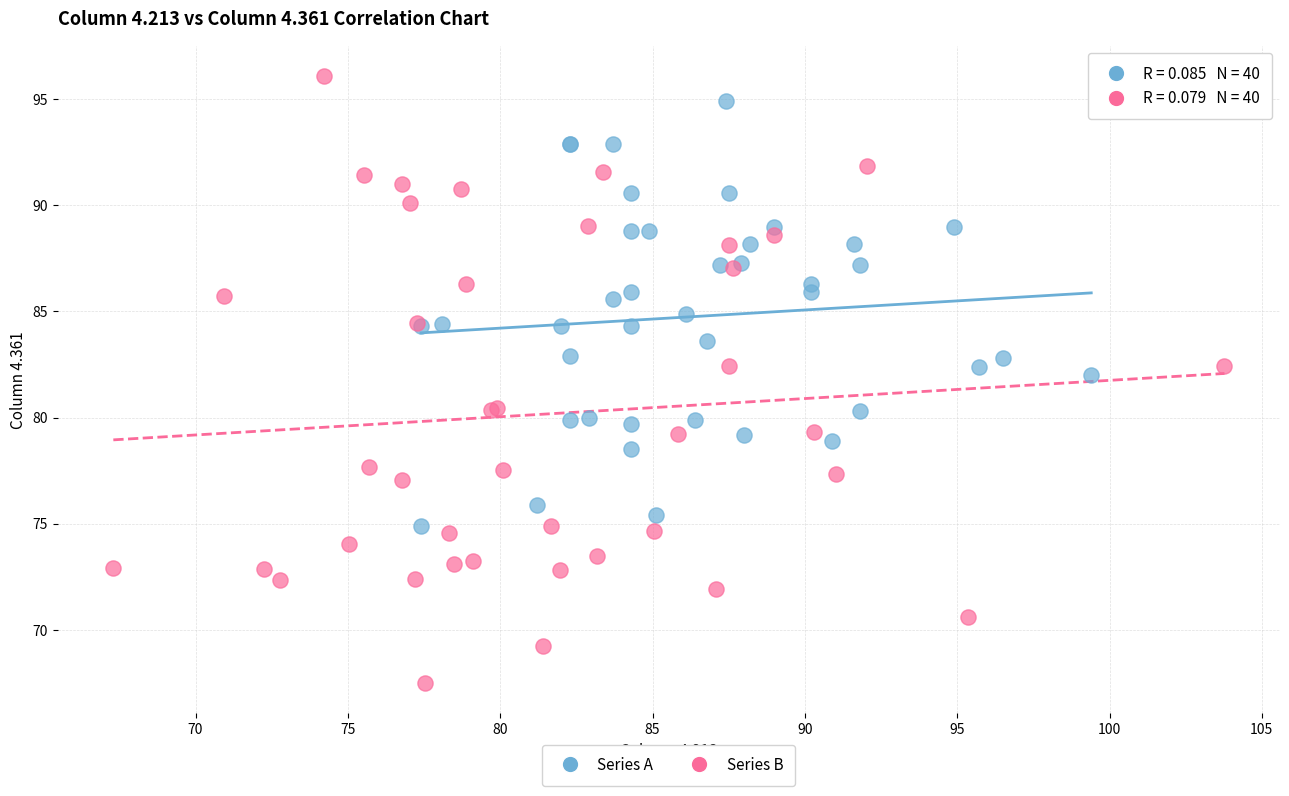

Which series reaches the maximum Y coordinate?

Series B